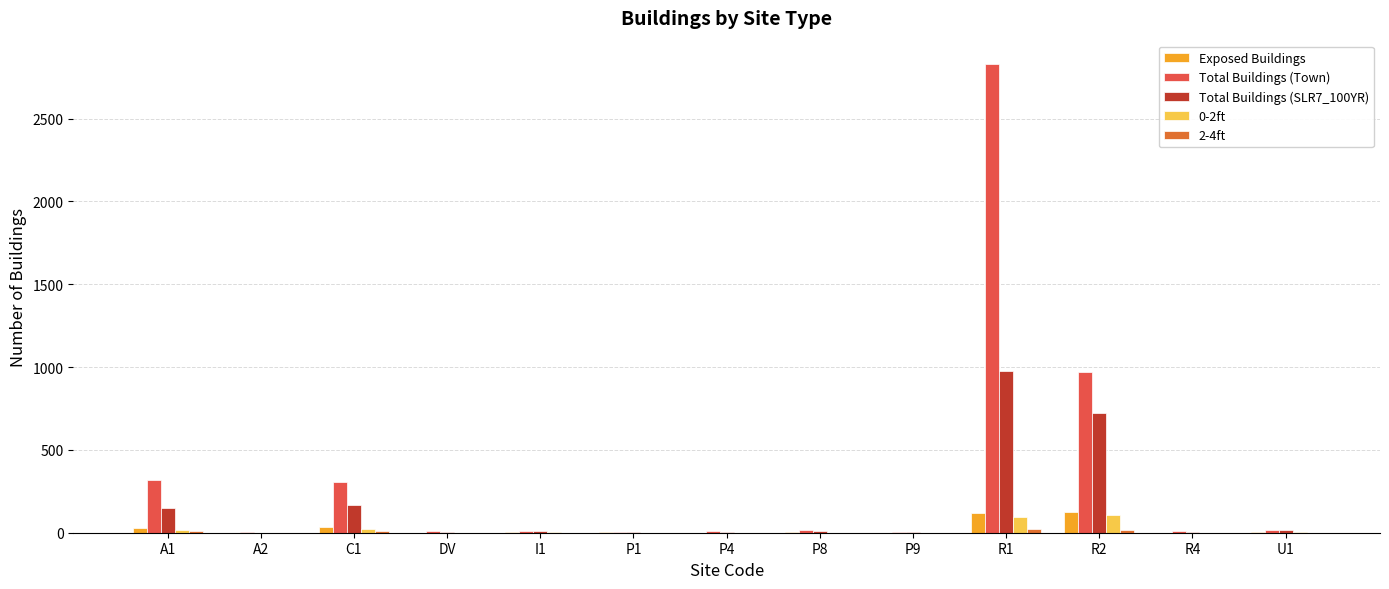

Which has a higher value, P8 or R4?

P8